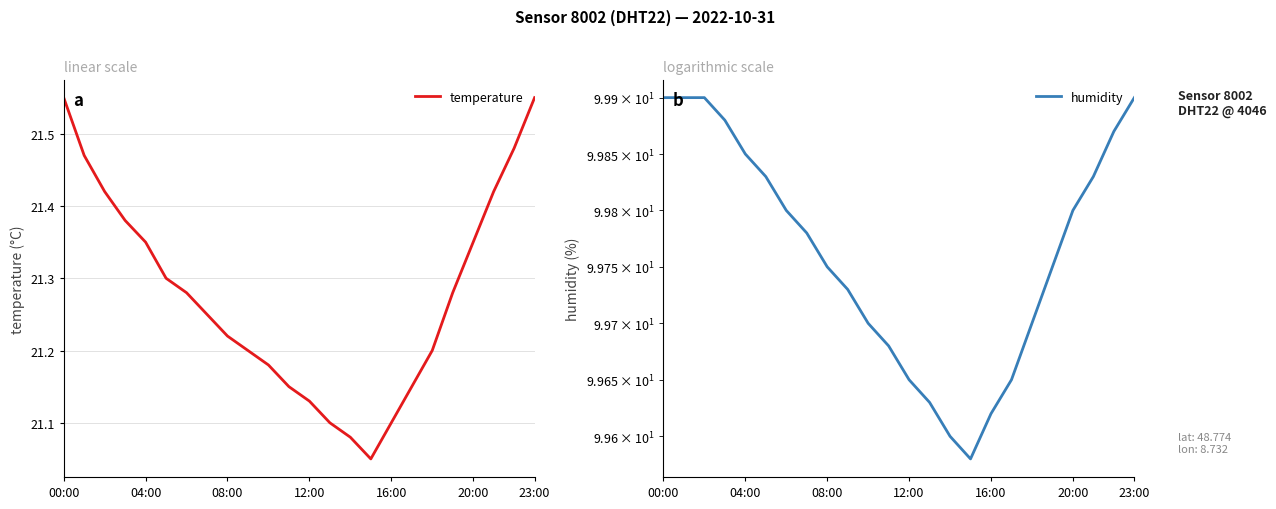

The temperature series shows 5.0 at 23:00. True or false?

False